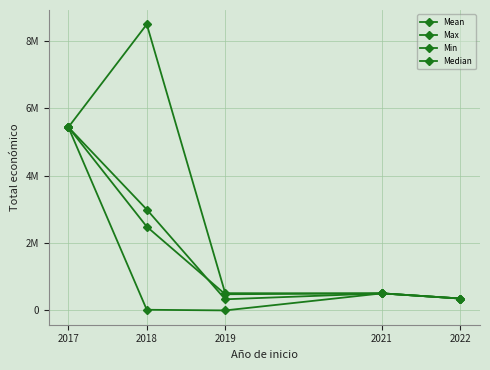

Does the chart have visible grid lines?

Yes